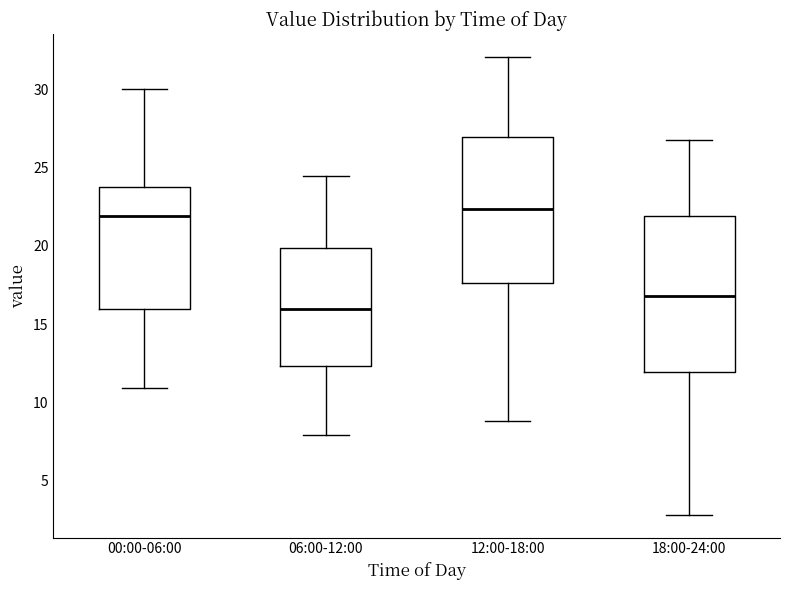

Reading left to right, transcribe this box plot: for each box, give where its median line is, the range the box spans, and where its two whiskers end, as read against the y-axis. The values are not printed on the chart, so give them approximately, as read against the axis.

00:00-06:00: median 22.0, box 16.0 to 23.5, whiskers 11.0 to 30.0
06:00-12:00: median 16.0, box 12.5 to 20.0, whiskers 8.0 to 24.5
12:00-18:00: median 22.5, box 17.5 to 27.0, whiskers 9.0 to 32.0
18:00-24:00: median 17.0, box 12.0 to 22.0, whiskers 3.0 to 27.0